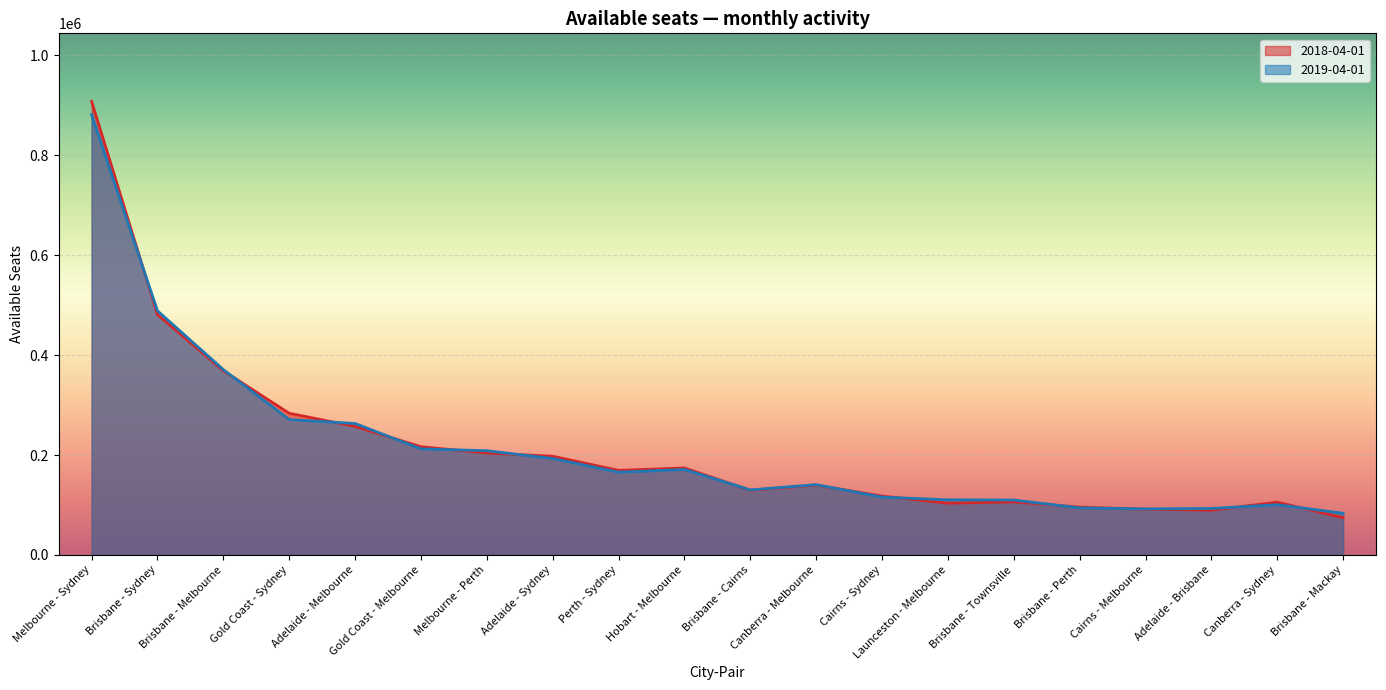

True or false: 2019-04-01 has a value of 119836 at Brisbane - Mackay.

False